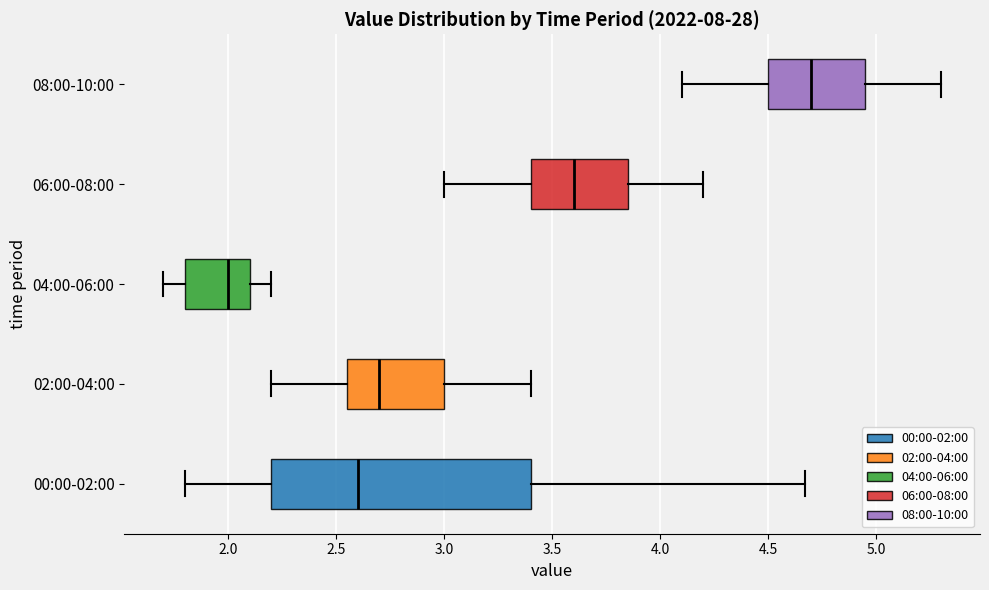

Comparing the boxes themselves (not the whiskers), which one is the widest?

00:00-02:00